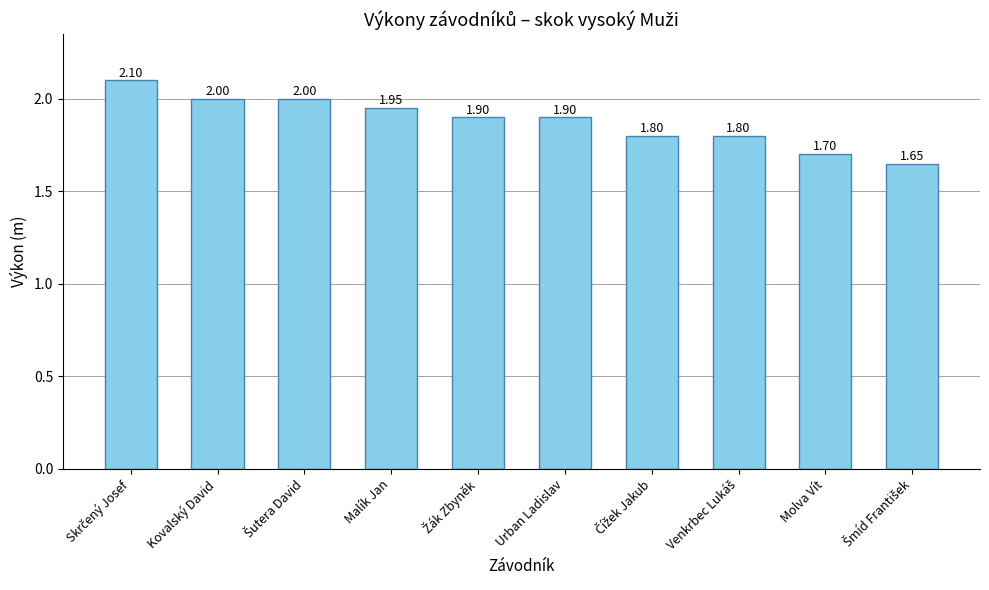

What is the sum of all values?

18.8